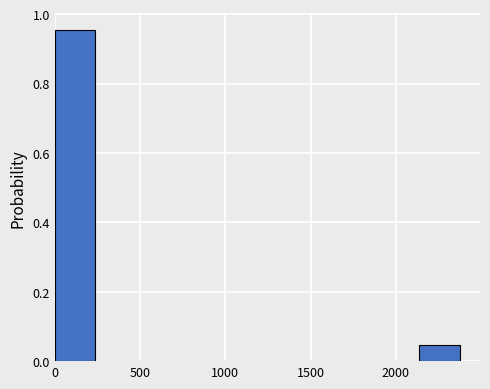

What is the height of the bar covering 0 to 250 on the x-axis? Neither the bar edges nor the heights are printed on the chart, so give them approximately, as read against the axes.

0.96